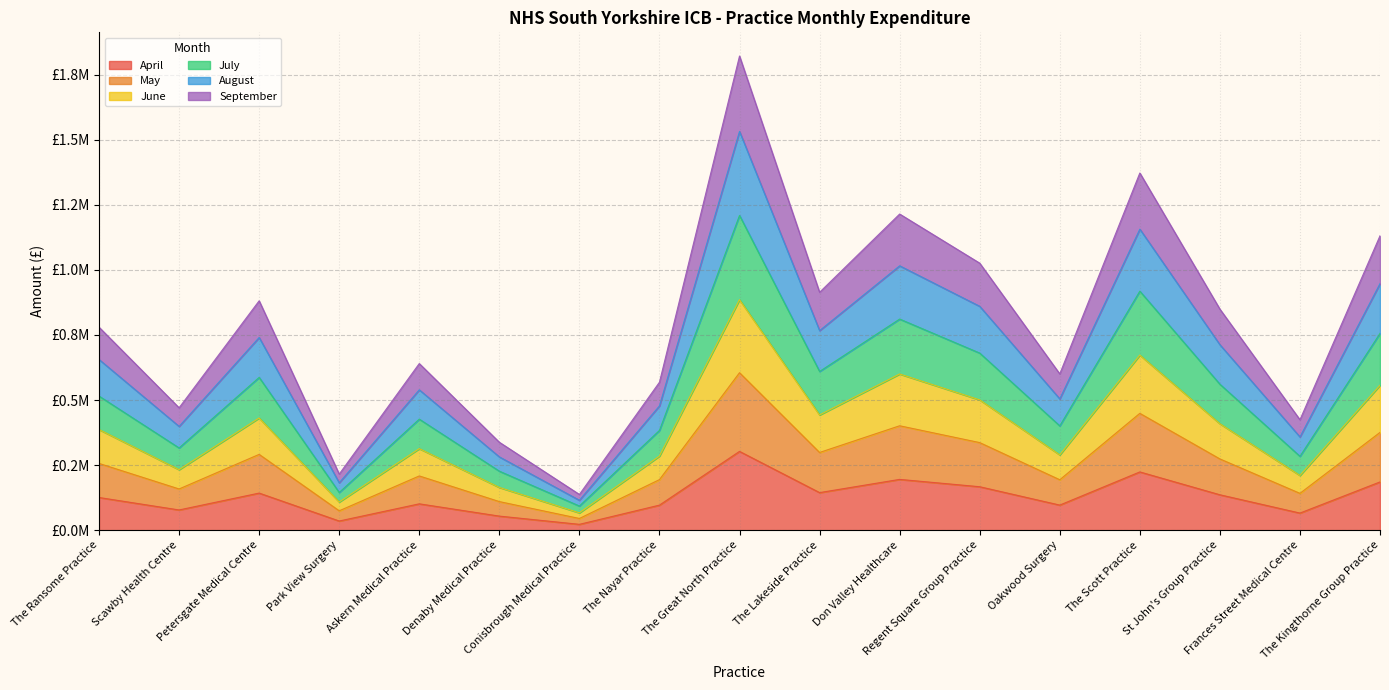

Does the chart have visible grid lines?

Yes